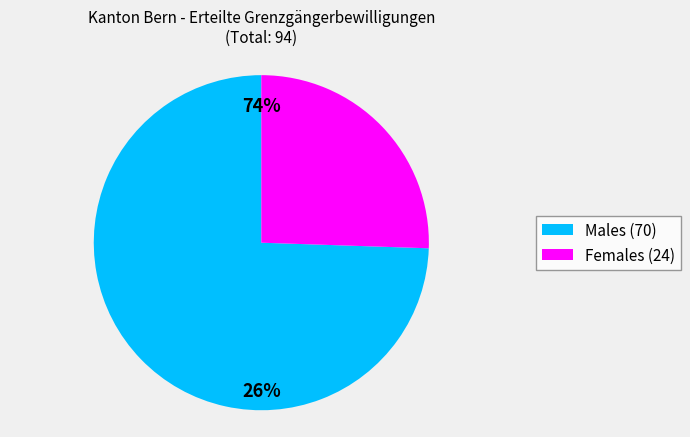

What is the total percentage of Frauen and Männer?

100.0%